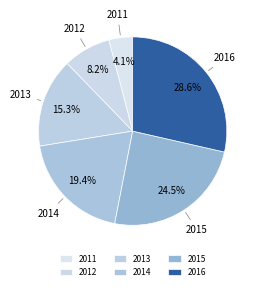

What percentage is the 2014 slice, to the nearest percent?

19%